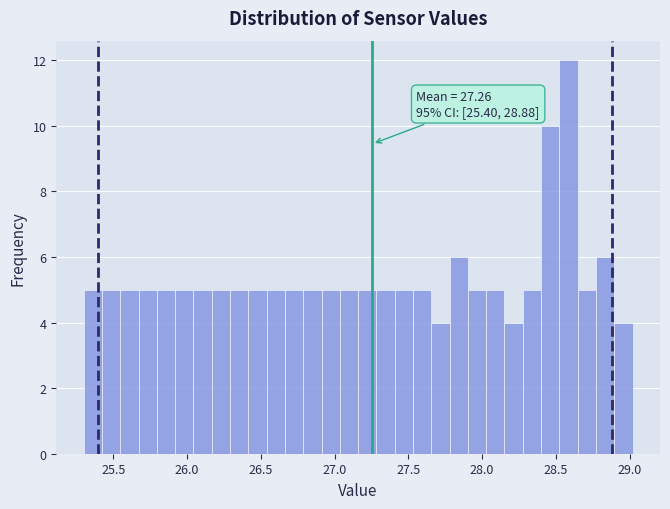

Read against the x-axis, roughly where is the centre of the tallest bar?

28.60